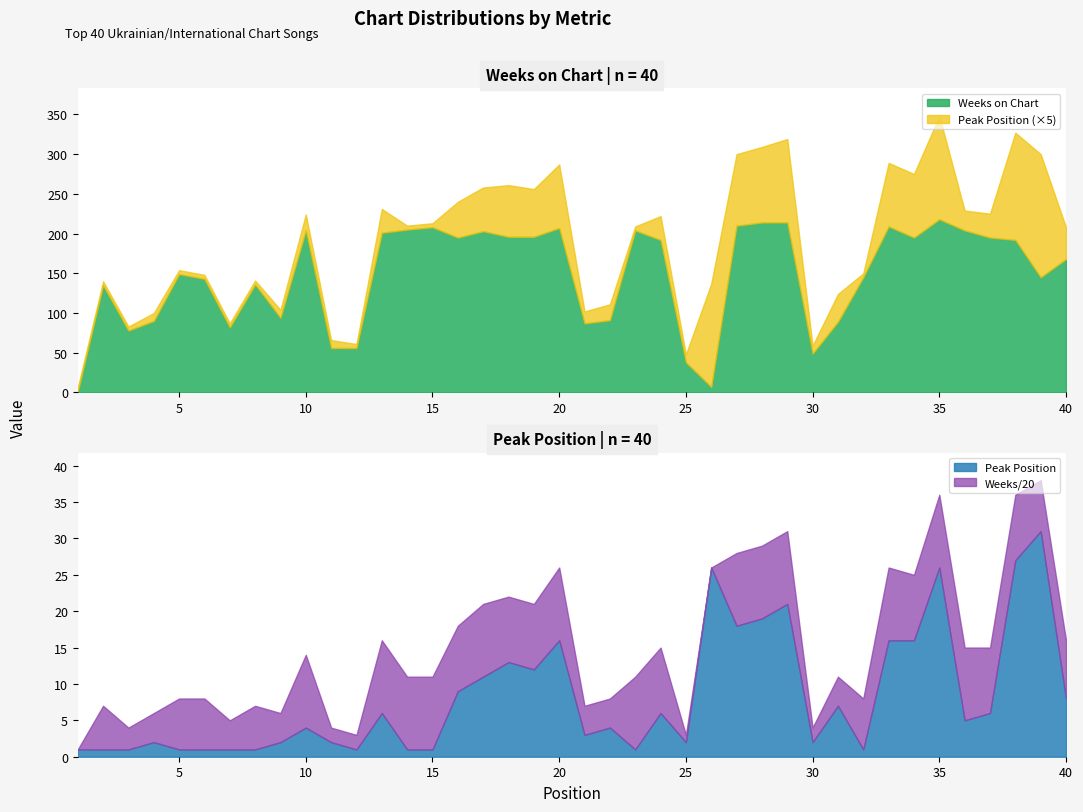

How many data points in Peak Position are above 5?

19